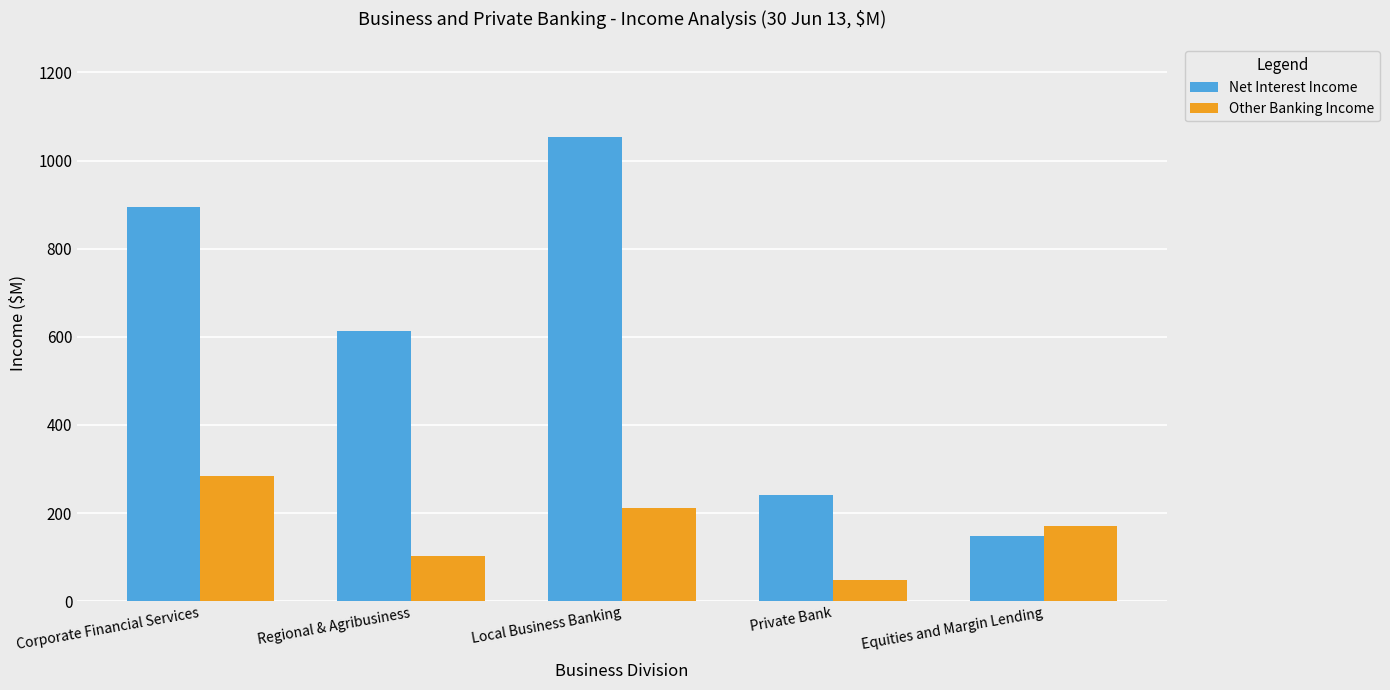

True or false: Net Interest Income has a value of 74 at Equities and Margin Lending.

False